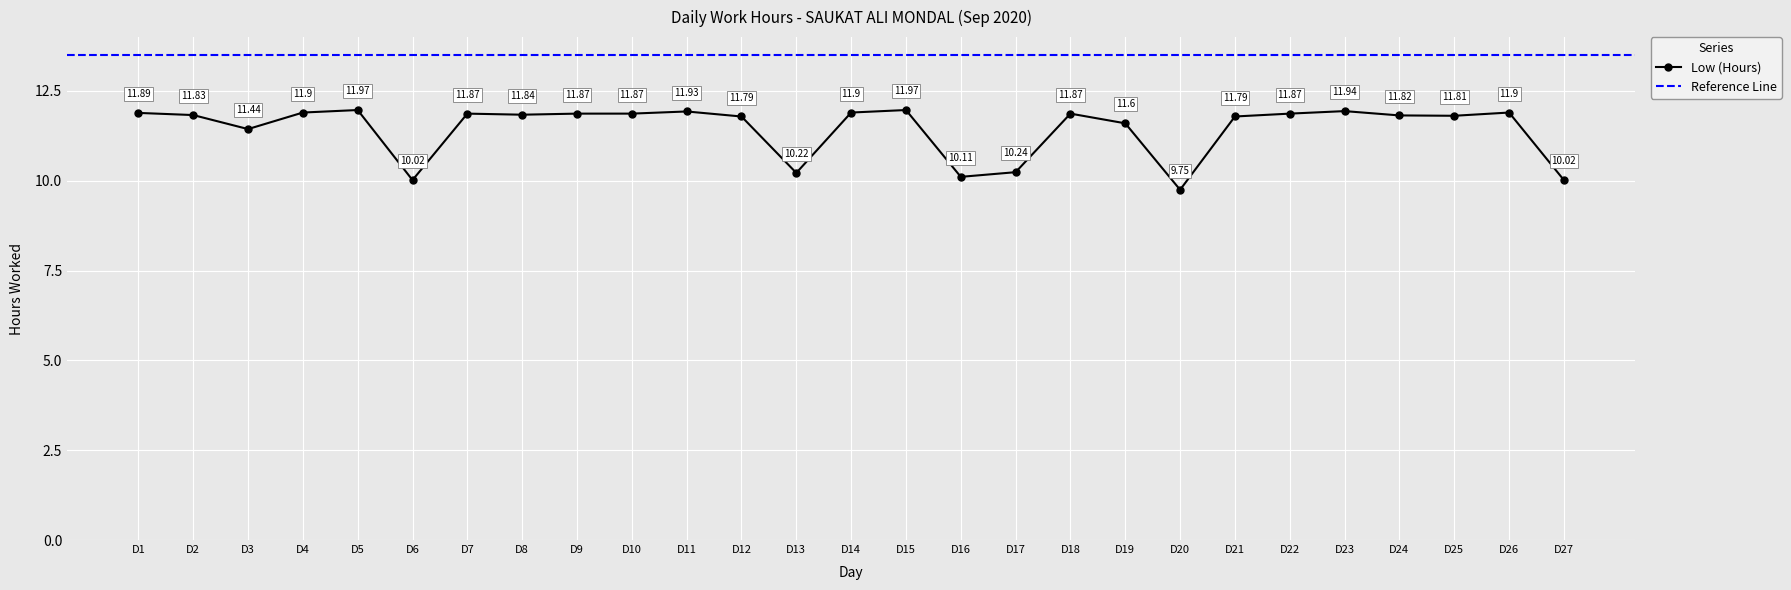

True or false: Low (Hours) has more than 1 points higher than both neighbors.

True